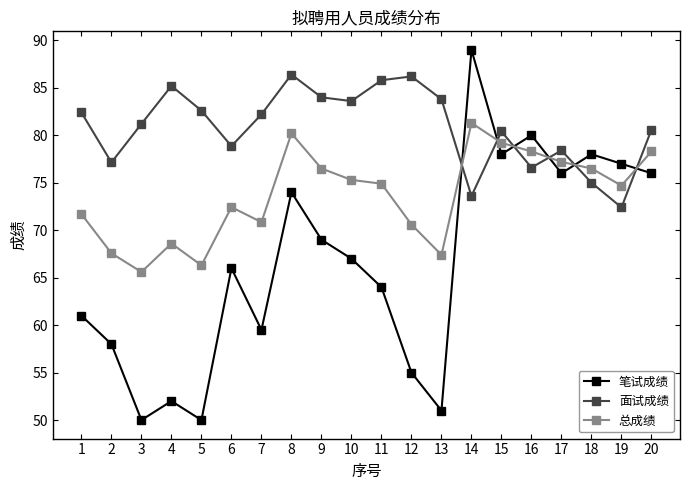

What are all the series names shown in the legend?

笔试成绩, 面试成绩, 总成绩